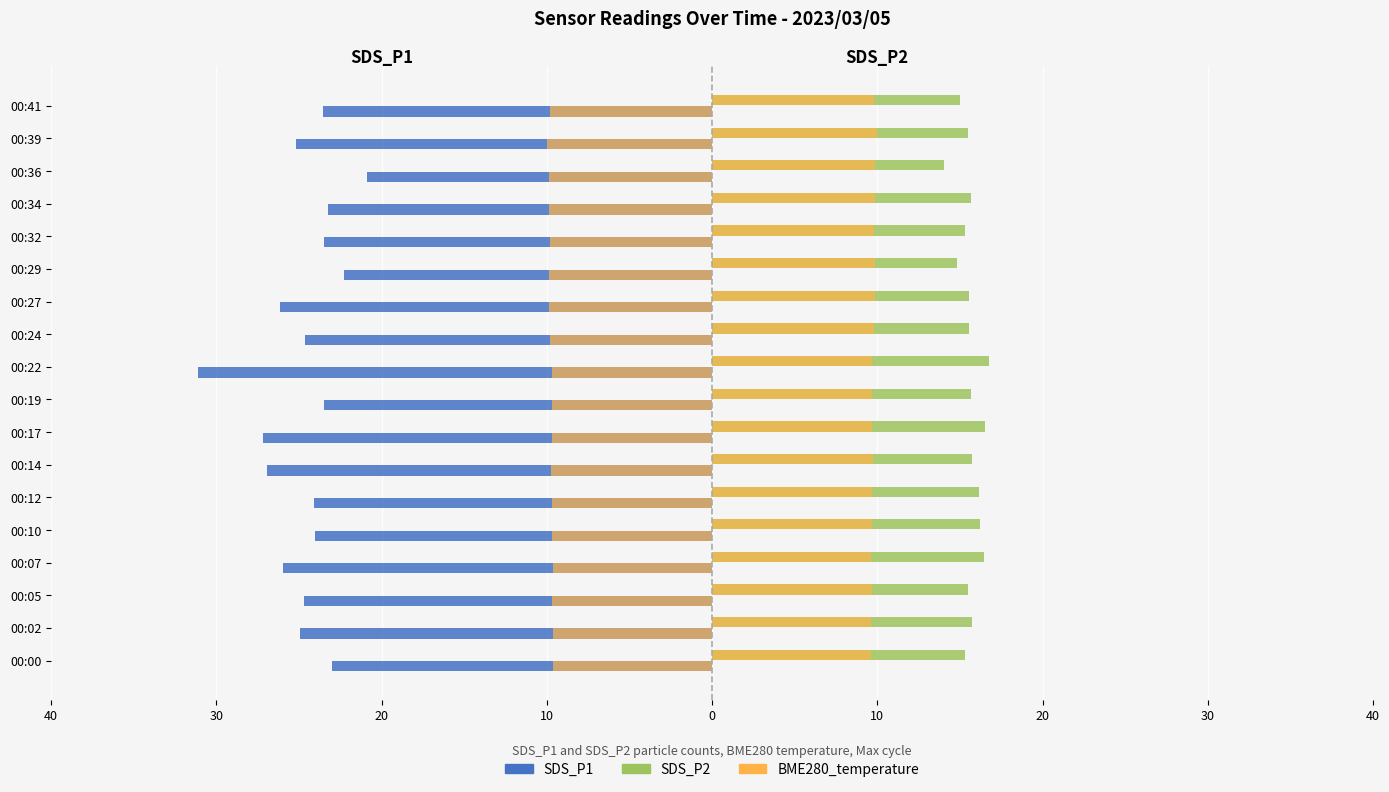

How many bars are there in total?

54